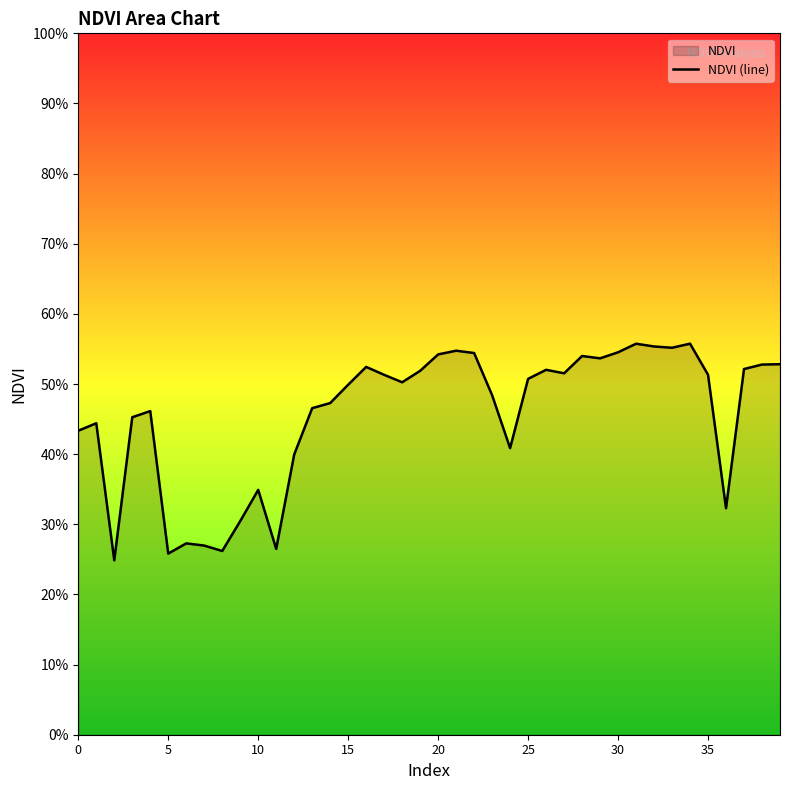

What is the sum of the values at 6 and 14?

0.7